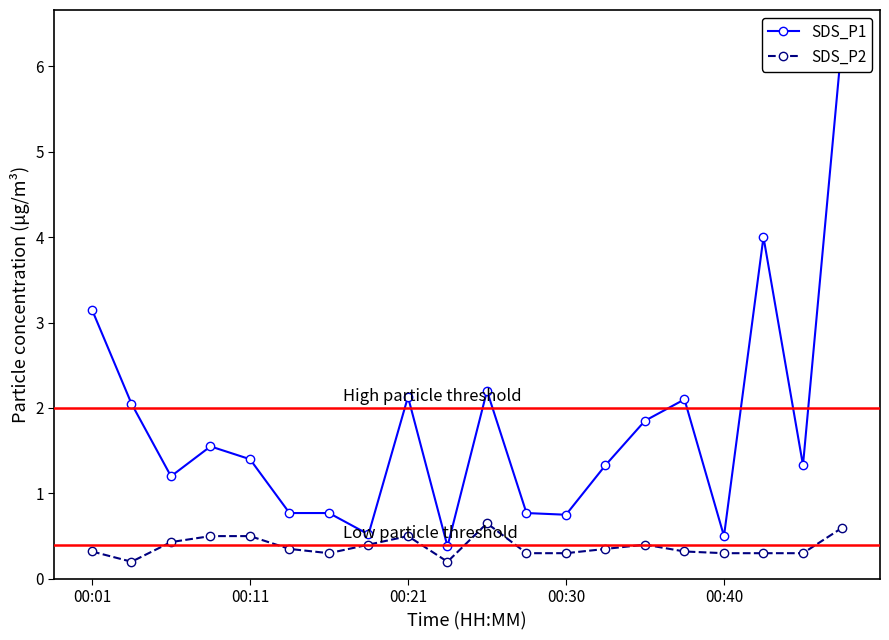

The SDS_P2 series shows 0.2 at 00:21. True or false?

False